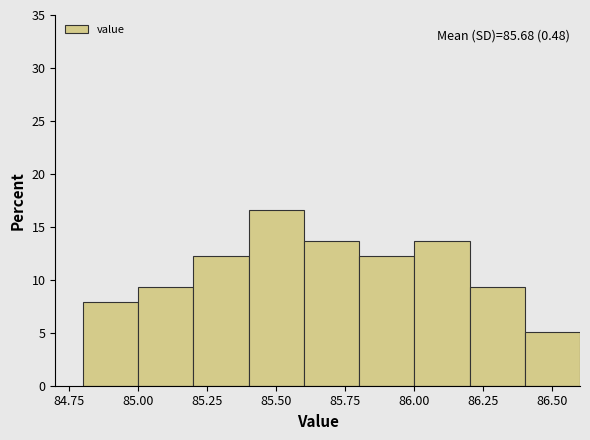

Which range on the x-axis has the tallest bar?

85.4 to 85.6